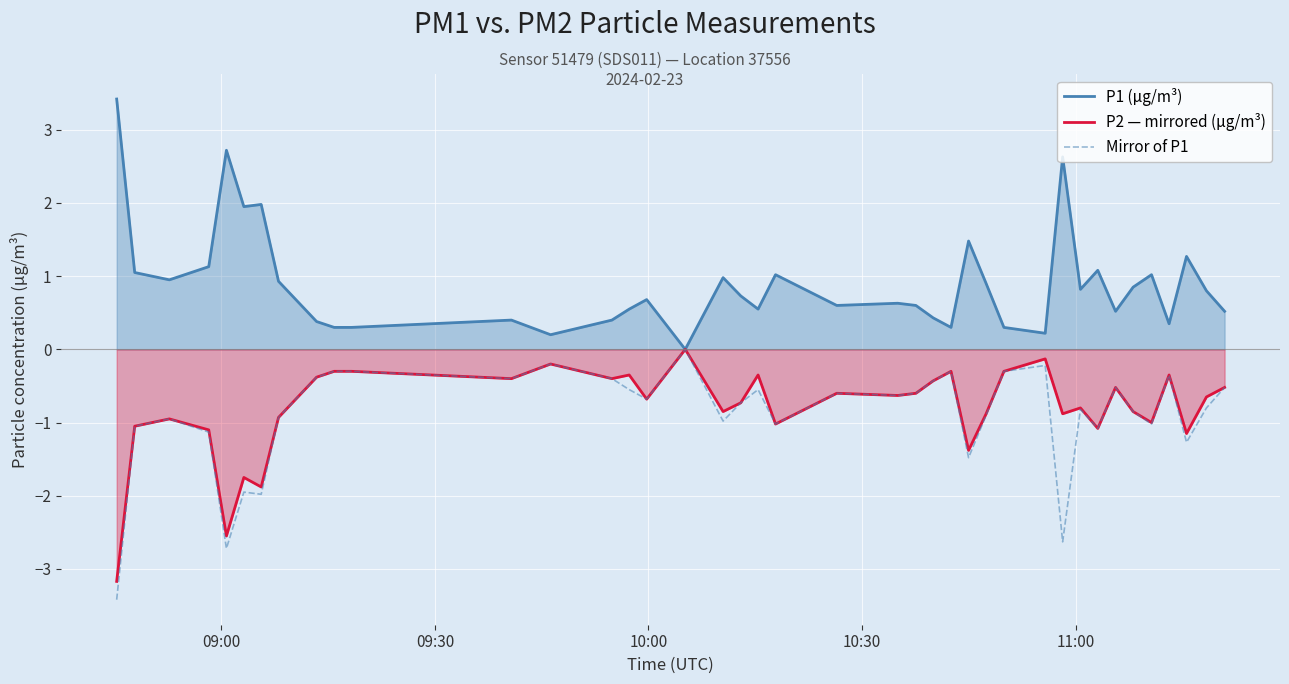

How many interior local valleys does the P2 — mirrored (µg/m³) series have?

13